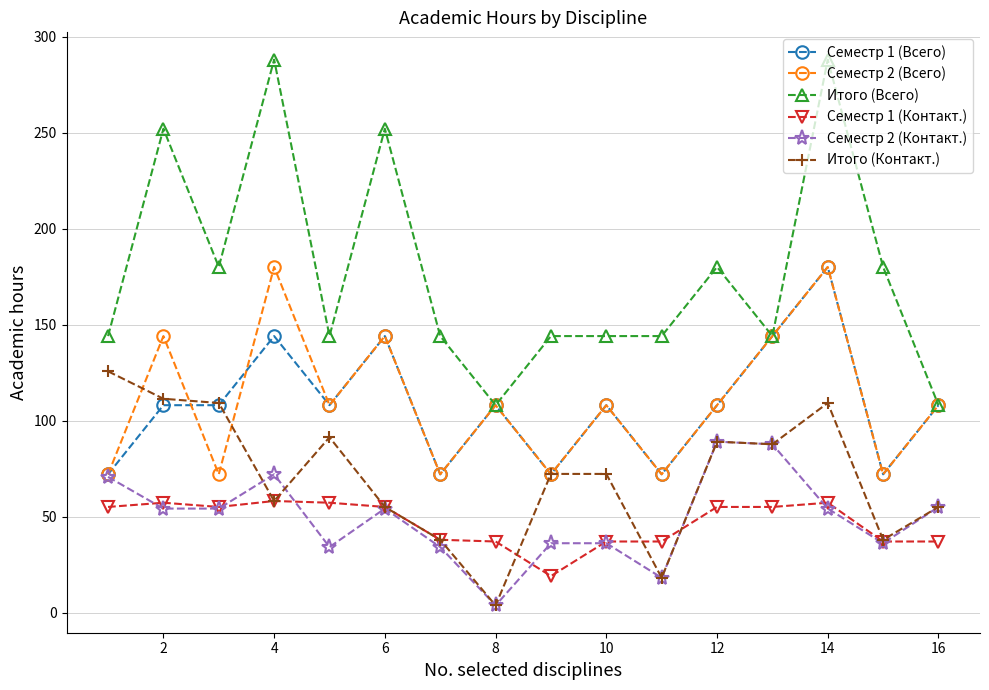

True or false: Семестр 2 (Всего) has more than 2 points higher than both neighbors.

True